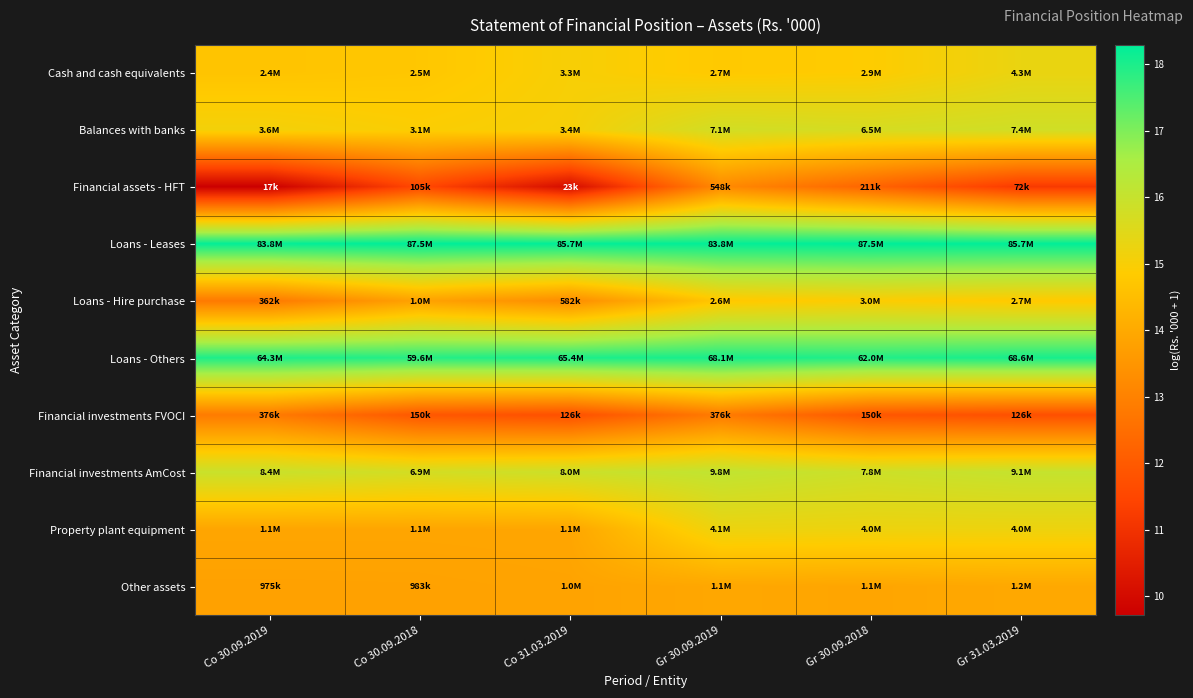

What is the spread (max minus min) of values at Gr 31.03.2019?

7.1